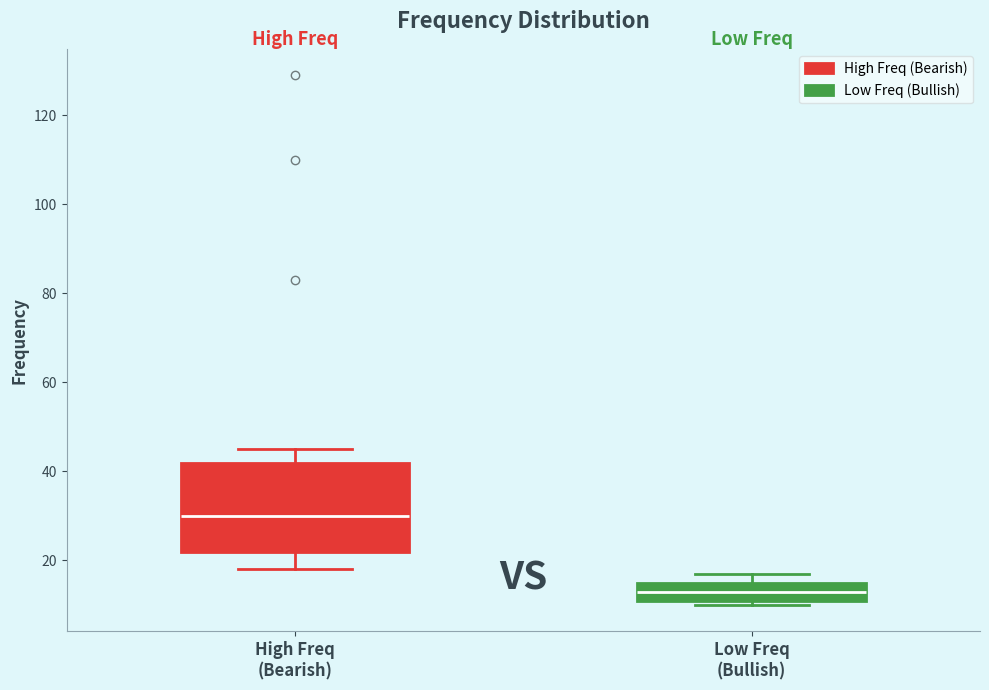

Reading left to right, read every box against the y-axis: the position of its median line, the range the box covers, and the ends of its whiskers. The values are not printed on the chart, so give them approximately, as read against the axis.

High Freq (Bearish): median 30, box 22 to 42, whiskers 18 to 46
Low Freq (Bullish): median 14, box 12 to 16, whiskers 10 to 18